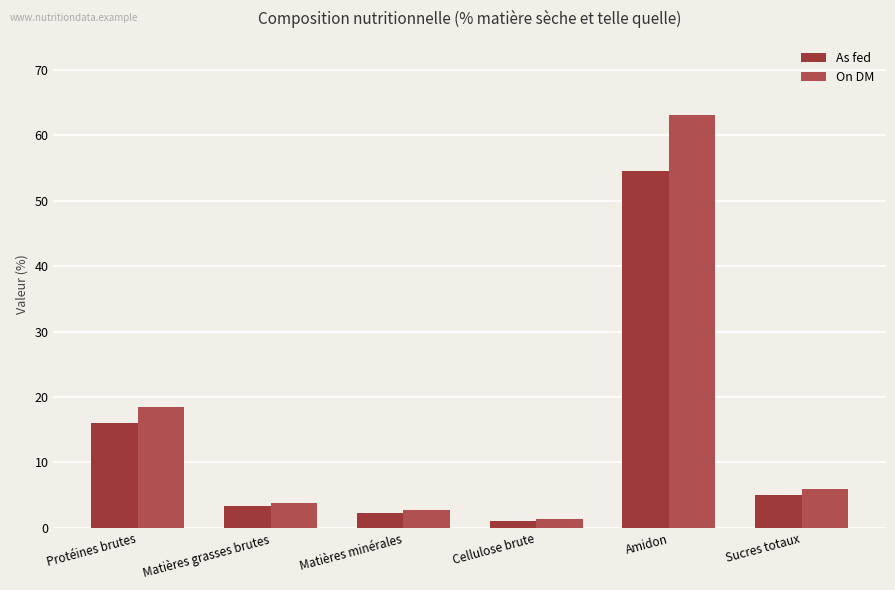

What is the difference between the maximum and second lowest values in the As fed series?

52.3